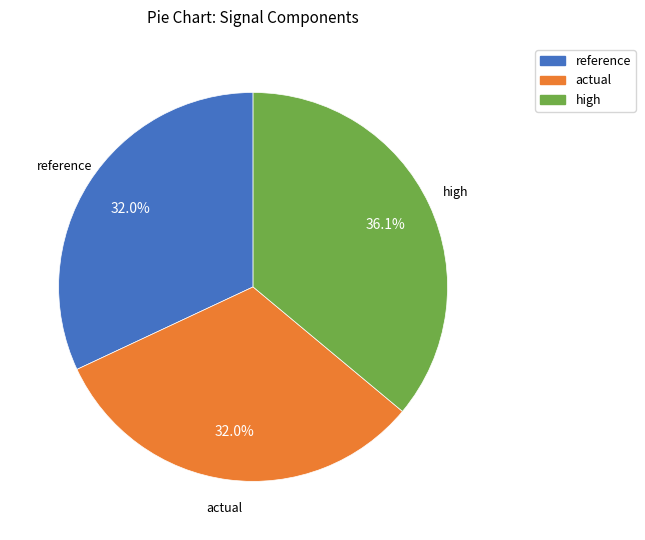

Do high and reference together represent more than half of the pie?

Yes